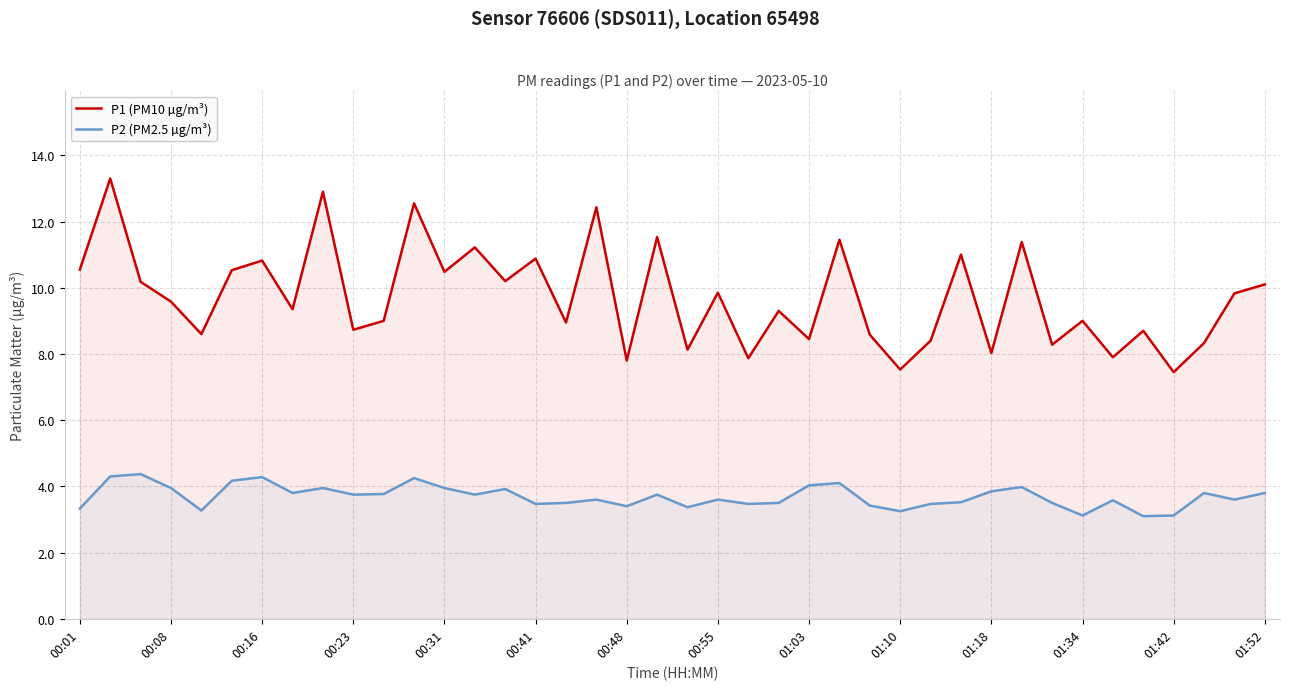

What is the value of the P1 (PM10 µg/m³) point at the 27th from the left?

8.6